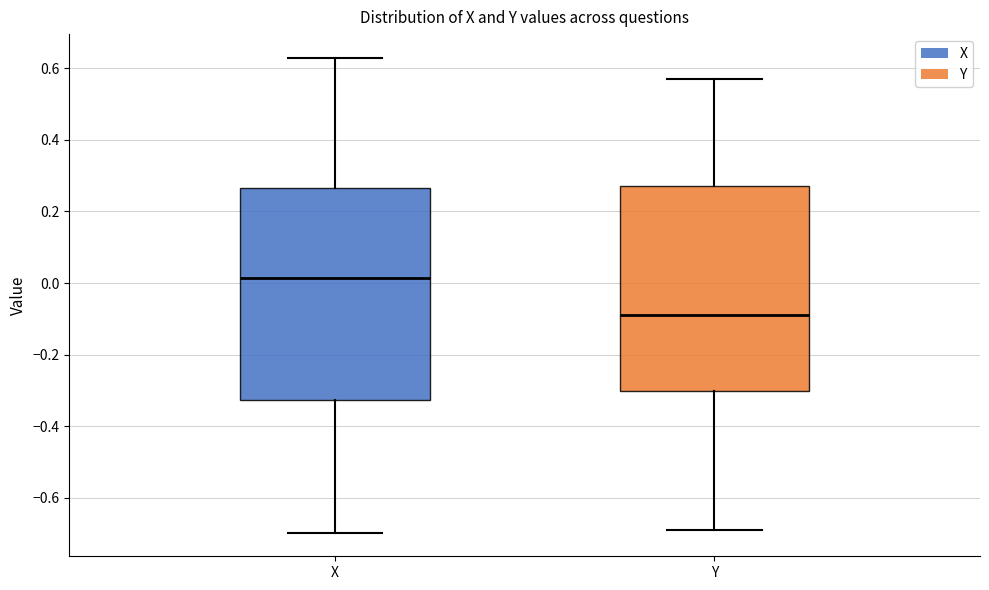

Which box has the highest median line?

X